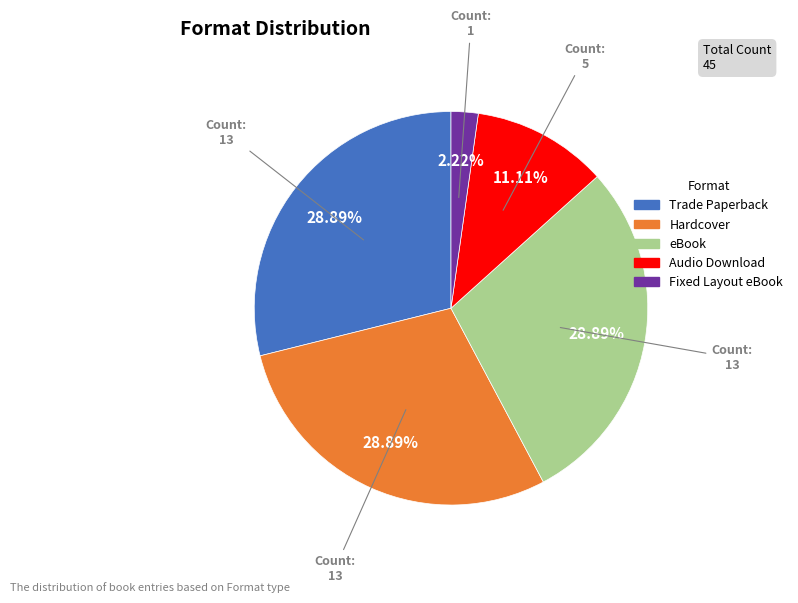

Count the number of slices in the pie.

5